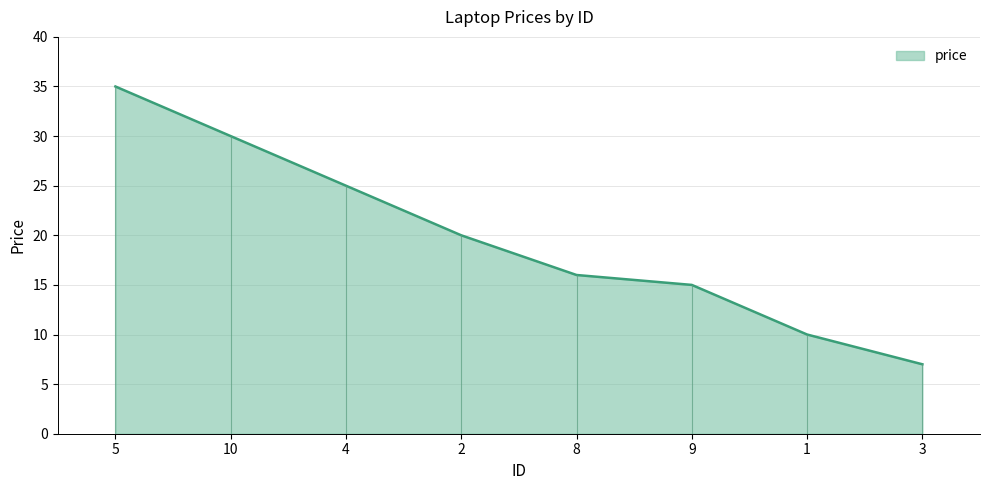

What position from the left is 4?

3